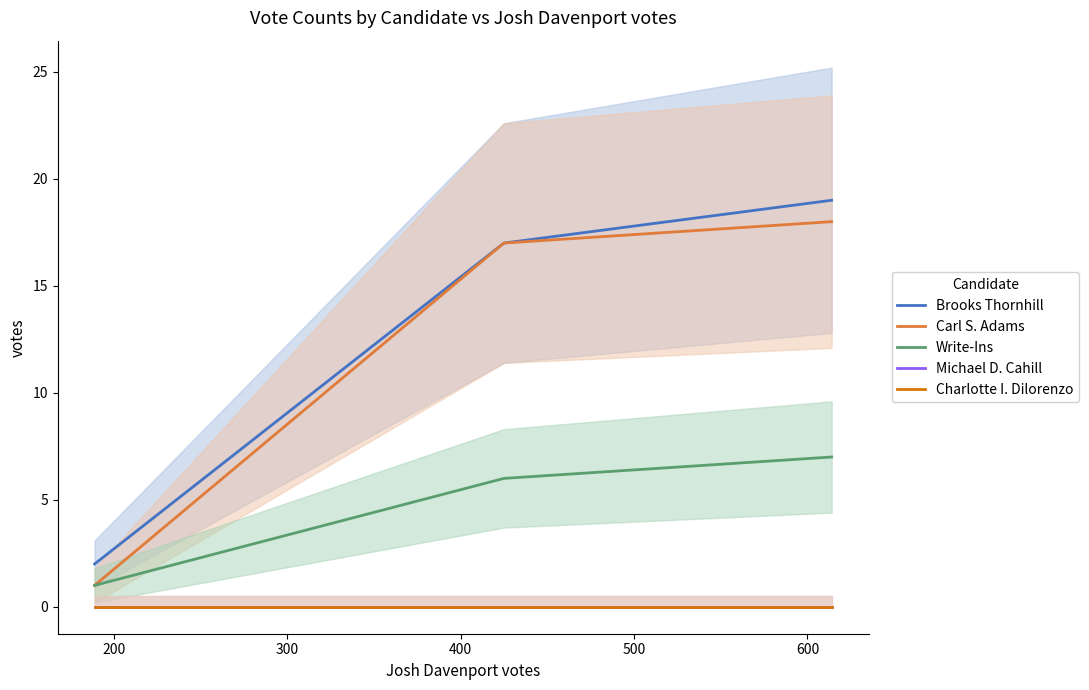

Rank the series at 200 from lowest to highest value.

Michael D. Cahill, Charlotte I. Dilorenzo, Write-Ins, Brooks Thornhill, Carl S. Adams